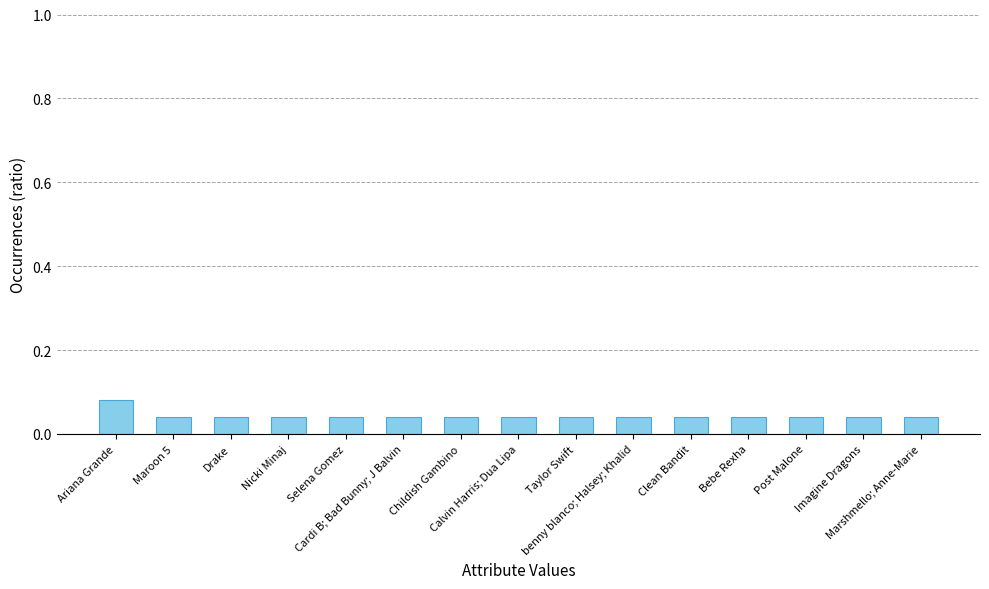

Count the values in the range 0 to 1.

15